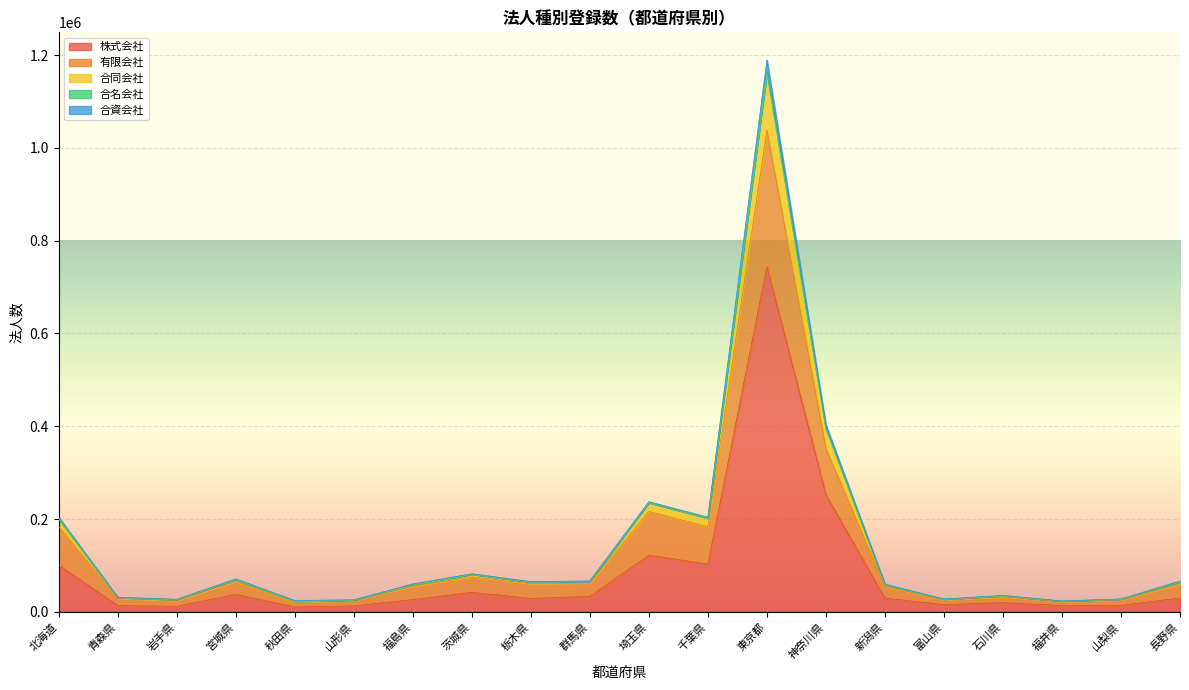

At which category is the sum across all series the highest?

東京都